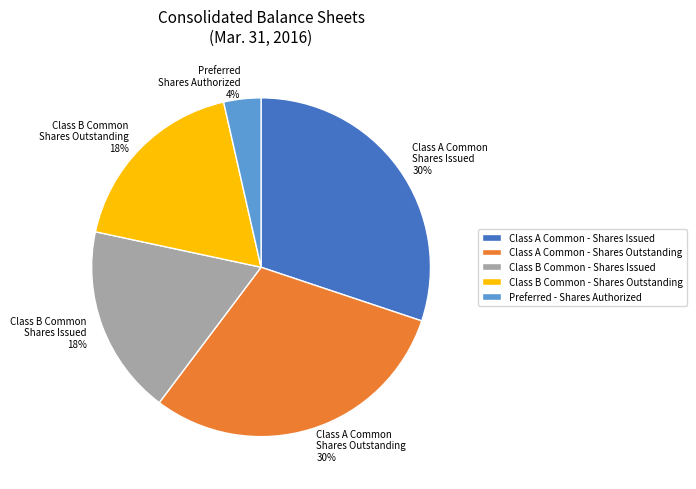

Does any single category account for the majority?

No